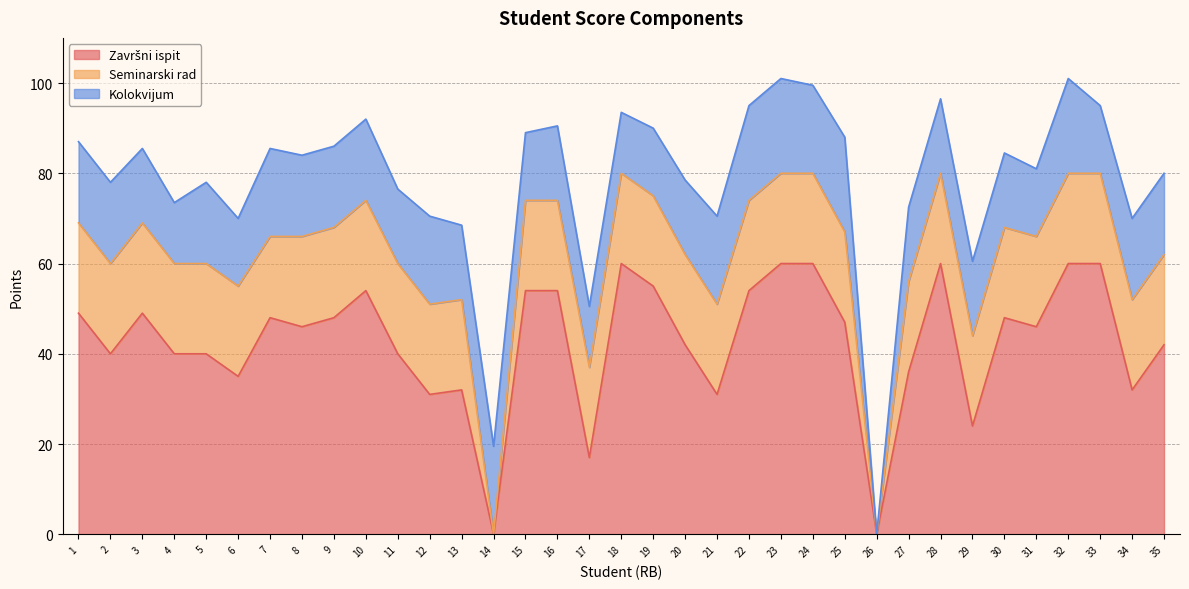

What is the difference between the Kolokvijum values at 19 and 14?

4.5